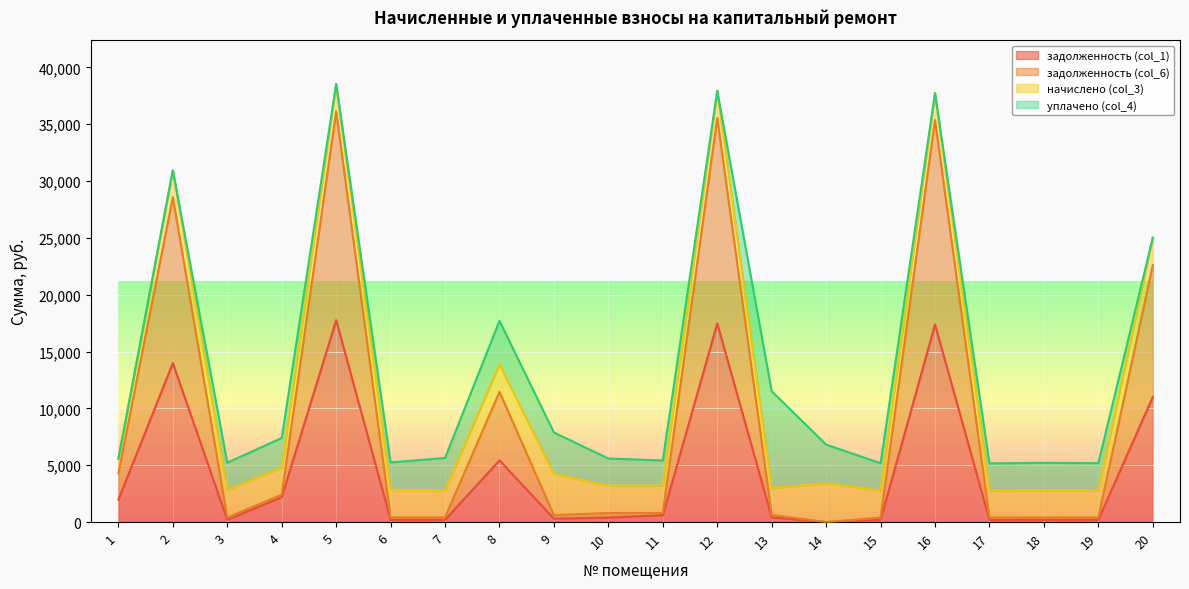

True or false: задолженность (col_6) and задолженность (col_1) cross at least once.

False